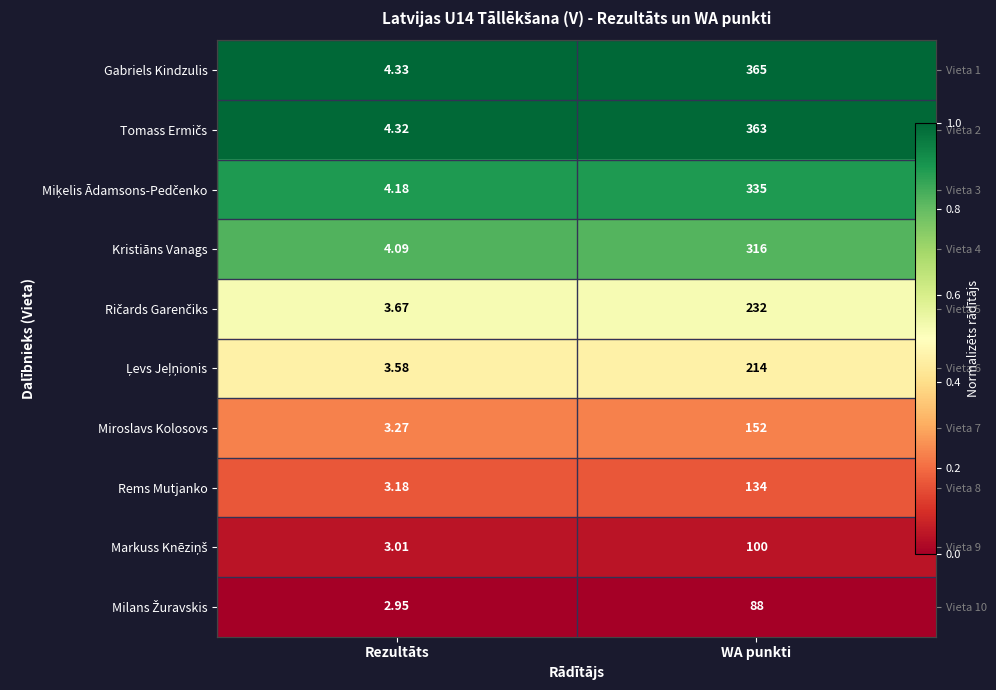

The Milans Žuravskis series shows 0.0 at WA punkti. True or false?

True